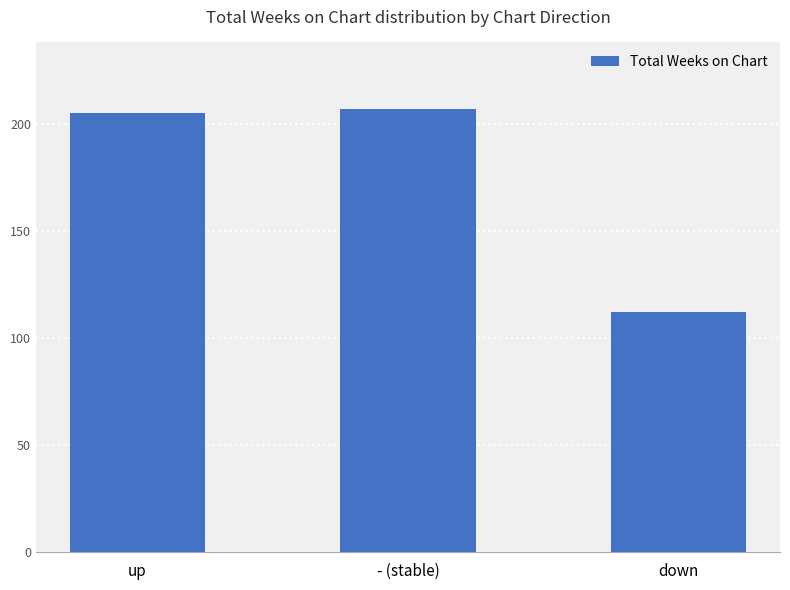

How many categories are shown in the chart?

3